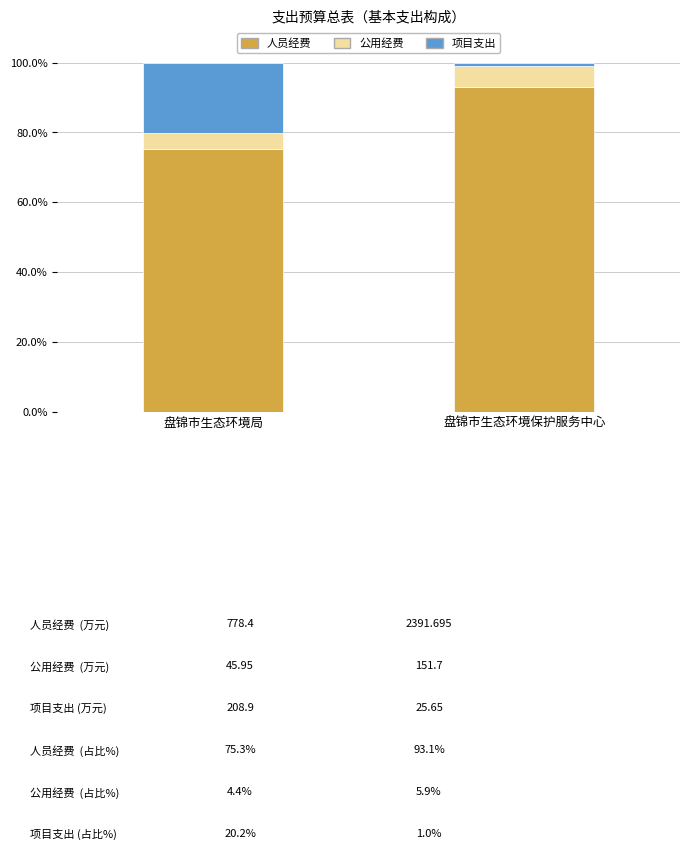

The value of 人员经费 at 盘锦市生态环境保护服务中心 is 51.1. True or false?

False